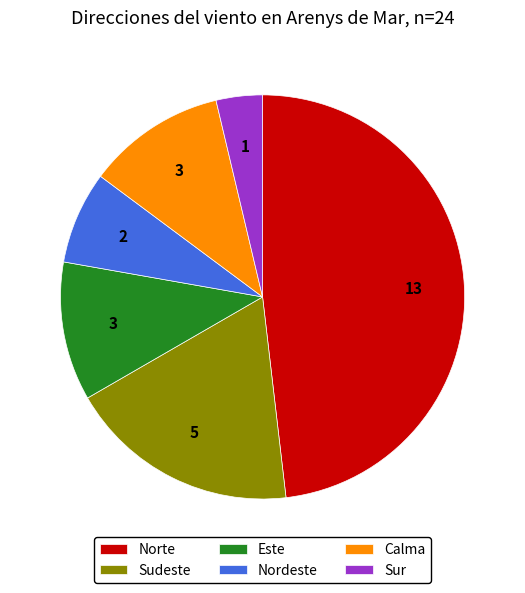

Is it true that Sudeste is 19% of the pie?

True